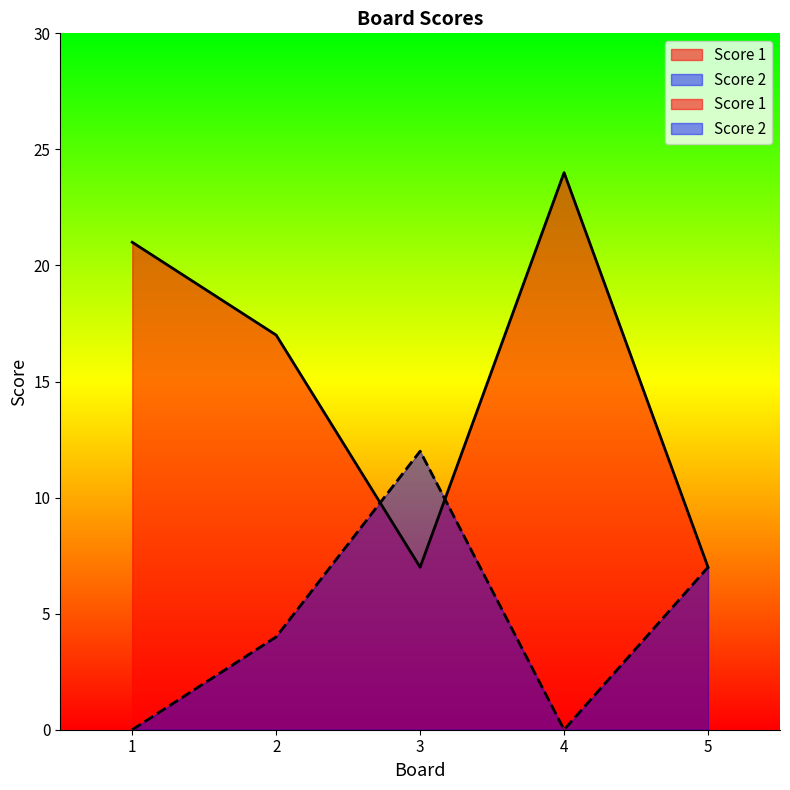

Is it true that Score 1 equals 5 at 3?

False